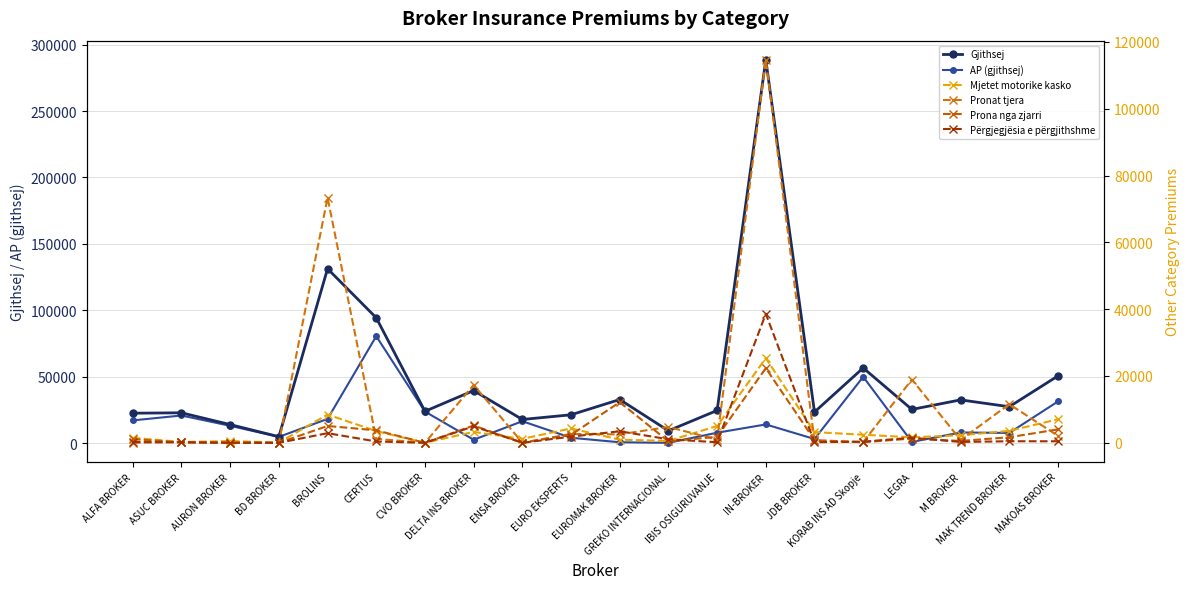

What position from the right is MAK TREND BROKER?

2